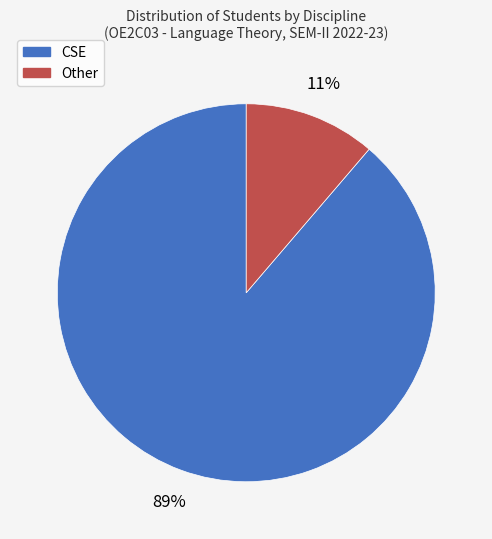

Which category has the biggest portion of the pie?

CSE